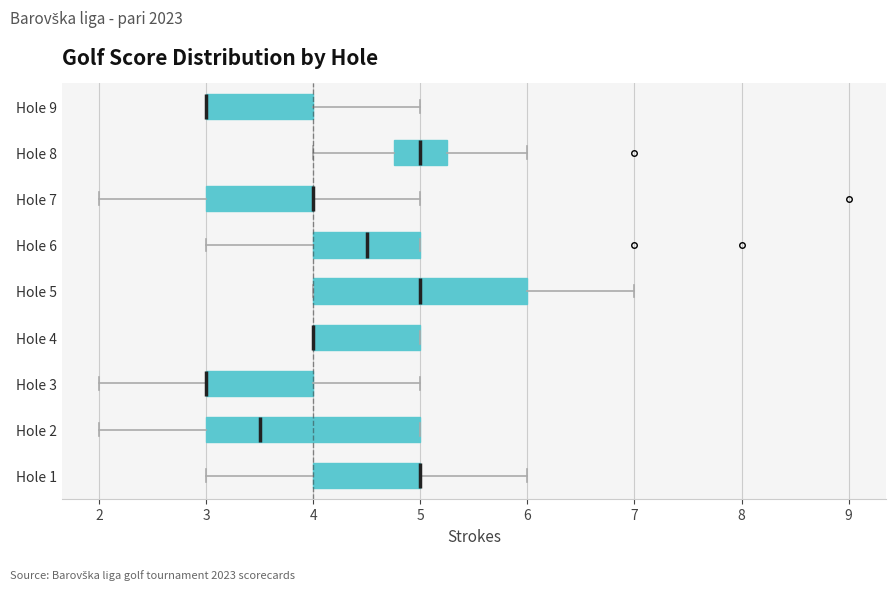

Reading bottom to top, read every box against the x-axis: the position of its median line, the range the box covers, and the ends of its whiskers. The values are not printed on the chart, so give them approximately, as read against the axis.

Hole 1: median 5.0 (drawn on the box's right edge), box 4.0 to 5.0, whiskers 3.0 to 6.0
Hole 2: median 3.5, box 3.0 to 5.0, whiskers 2.0 to 5.0
Hole 3: median 3.0 (drawn on the box's left edge), box 3.0 to 4.0, whiskers 2.0 to 5.0
Hole 4: median 4.0 (drawn on the box's left edge), box 4.0 to 5.0, whiskers 4.0 to 5.0
Hole 5: median 5.0, box 4.0 to 6.0, whiskers 4.0 to 7.0
Hole 6: median 4.5, box 4.0 to 5.0, whiskers 3.0 to 5.0
Hole 7: median 4.0 (drawn on the box's right edge), box 3.0 to 4.0, whiskers 2.0 to 5.0
Hole 8: median 5.0, box 4.8 to 5.3, whiskers 4.0 to 6.0
Hole 9: median 3.0 (drawn on the box's left edge), box 3.0 to 4.0, whiskers 3.0 to 5.0